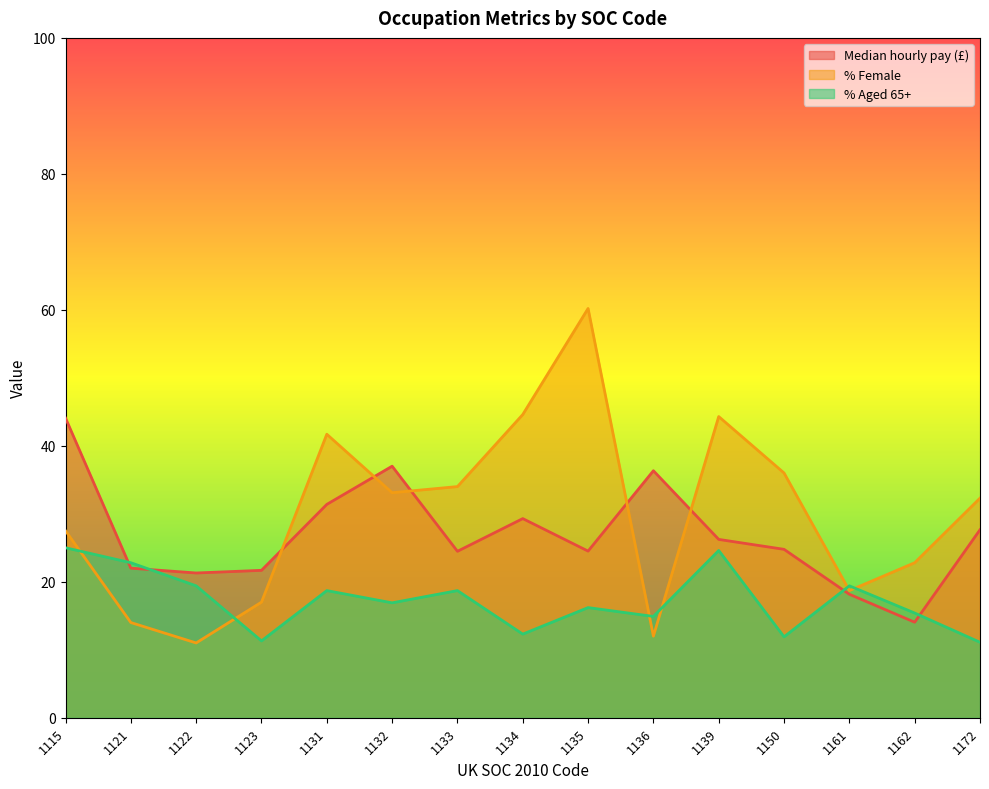

Rank the series at 1123 from lowest to highest value.

% Aged 65+, % Female, Median hourly pay (£)